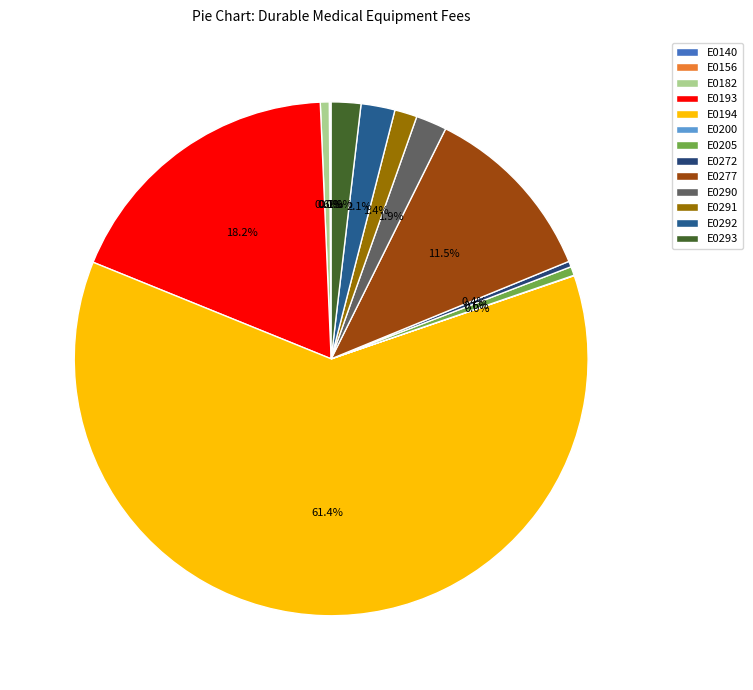

Rank the categories by value from lowest to highest.

E0200, E0156, E0140, E0272, E0205, E0182, E0291, E0293, E0290, E0292, E0277, E0193, E0194